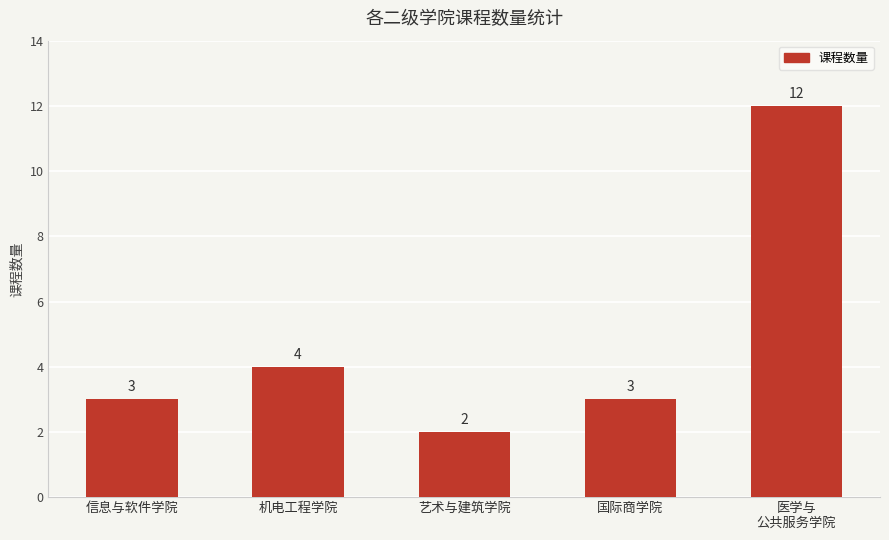

The value at 信息与软件学院 is 3. True or false?

True